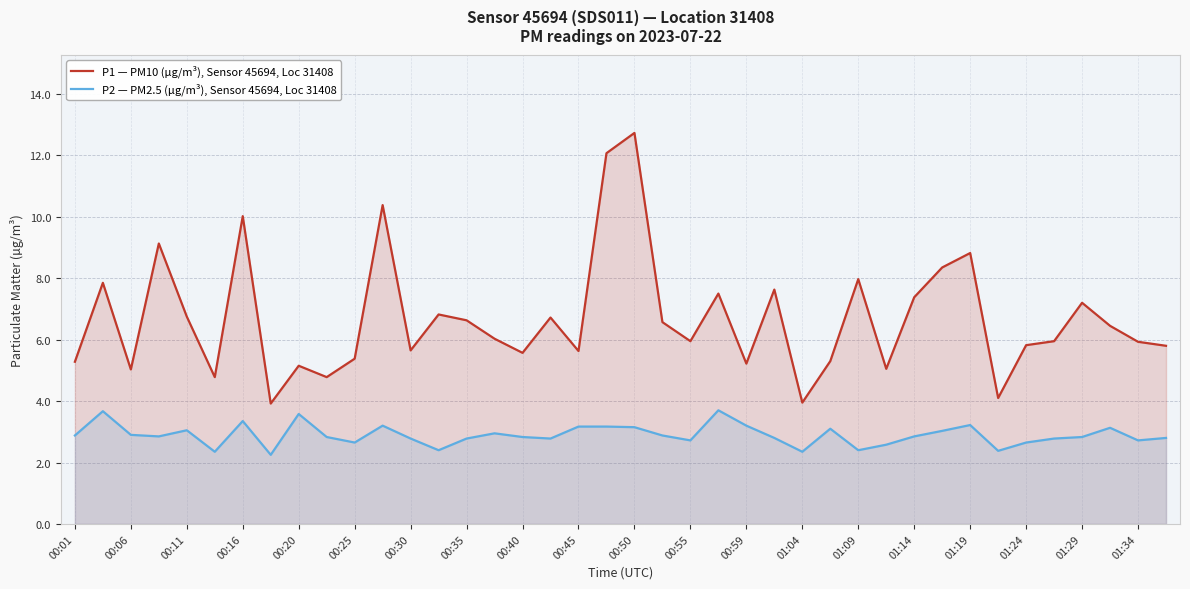

What is the spread (max minus min) of values at 01:09?

5.6